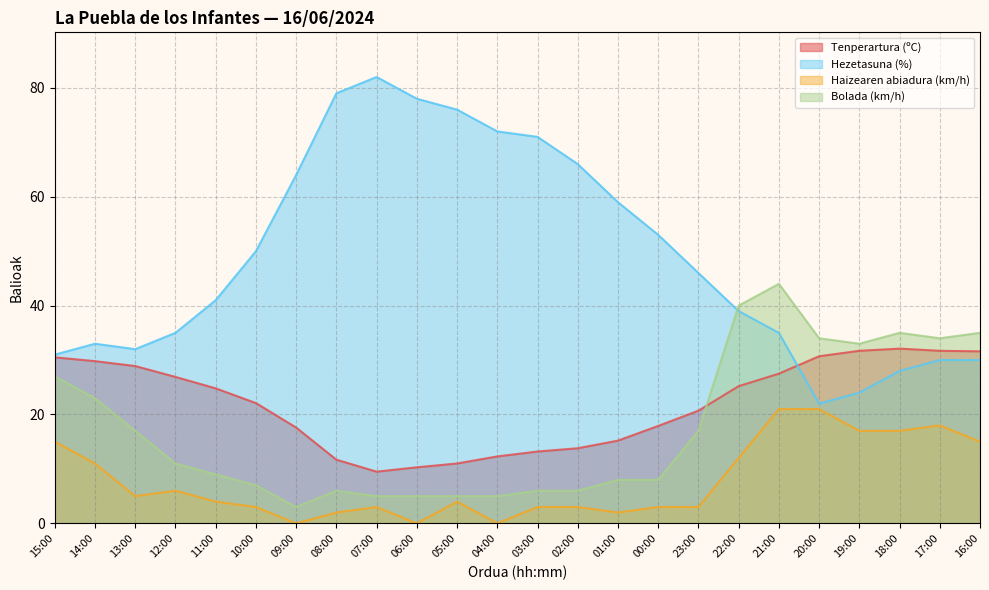

What are all the series names shown in the legend?

Tenperartura (ºC), Hezetasuna (%), Haizearen abiadura (km/h), Bolada (km/h)